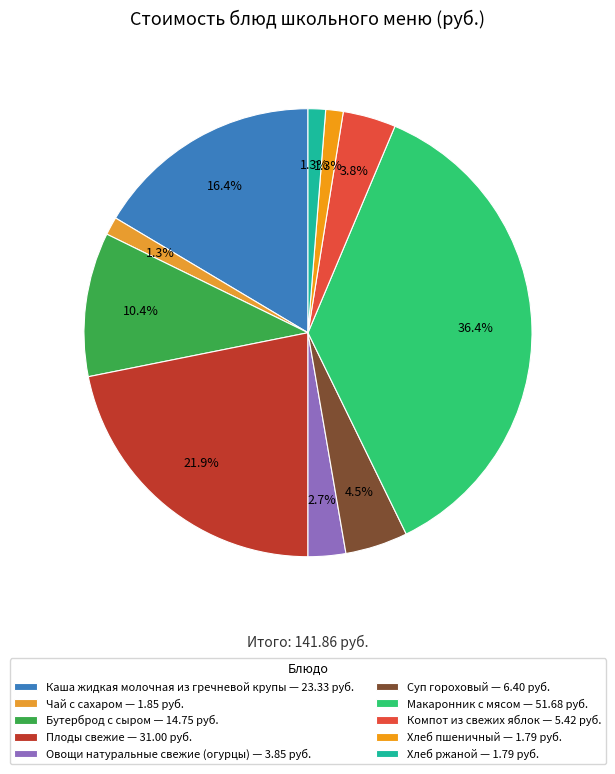

The Каша жидкая молочная из гречневой крупы slice represents 23% of the pie. True or false?

False